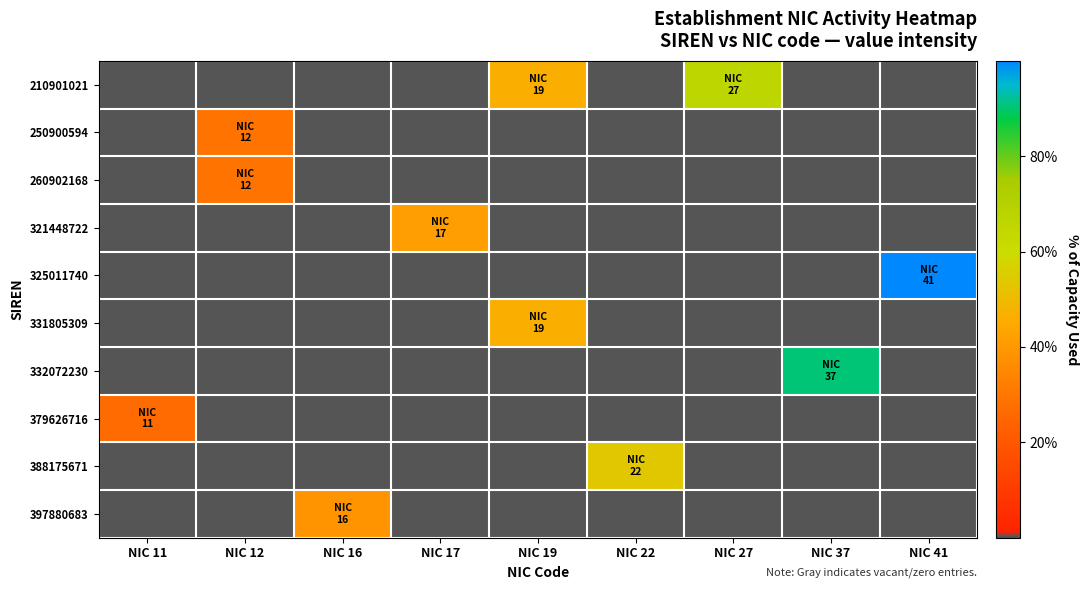

Which series changed the most between NIC 19 and NIC 37?

332072230